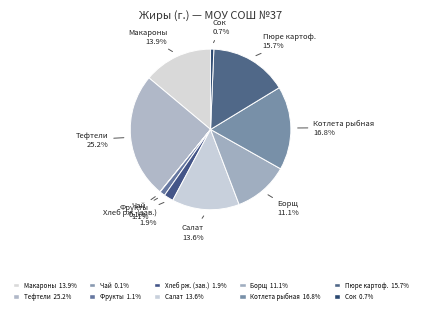

How many segments does this pie chart have?

10